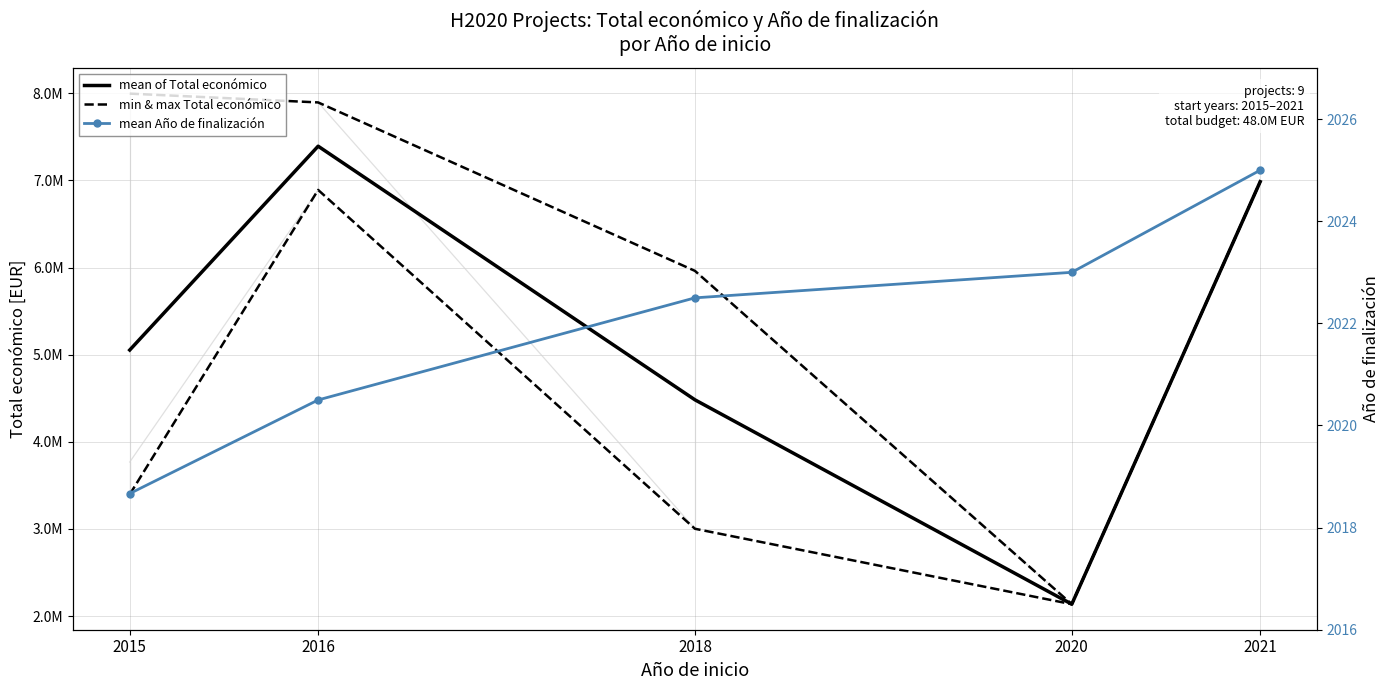

What is the spread (max minus min) of values at 2016?

7391440.5